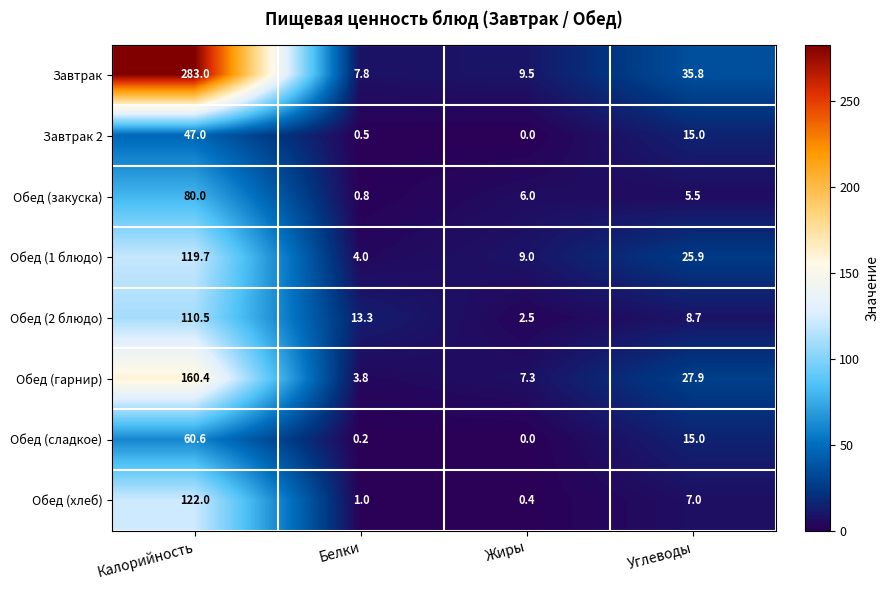

The Обед (2 блюдо) series shows 8.6 at Белки. True or false?

False